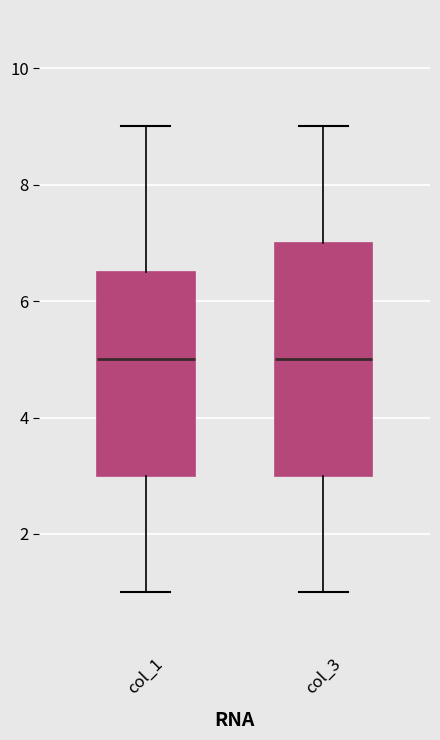

Reading left to right, transcribe this box plot: for each box, give where its median line is, the range the box spans, and where its two whiskers end, as read against the y-axis. The values are not printed on the chart, so give them approximately, as read against the axis.

col_1: median 5.0, box 3.0 to 6.6, whiskers 1.0 to 9.0
col_3: median 5.0, box 3.0 to 7.0, whiskers 1.0 to 9.0